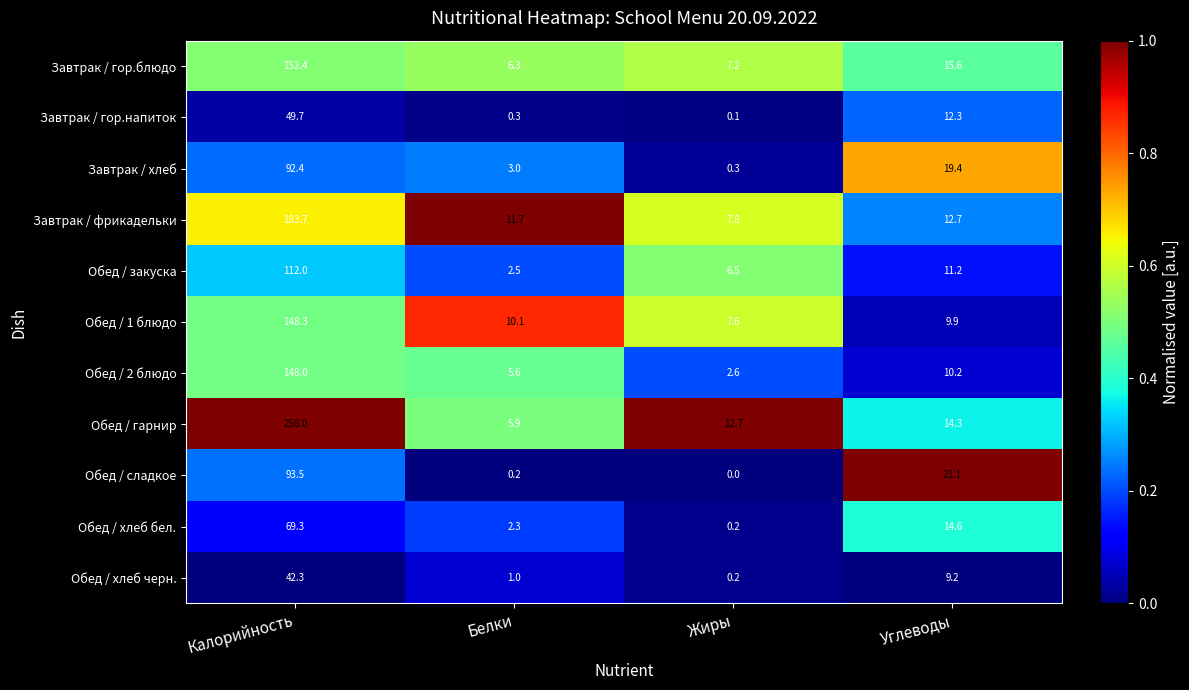

List the series in order of their peak value, lowest first.

Обед / хлеб черн., Завтрак / гор.напиток, Обед / хлеб бел., Завтрак / хлеб, Обед / сладкое, Обед / закуска, Обед / 2 блюдо, Обед / 1 блюдо, Завтрак / гор.блюдо, Завтрак / фрикадельки, Обед / гарнир